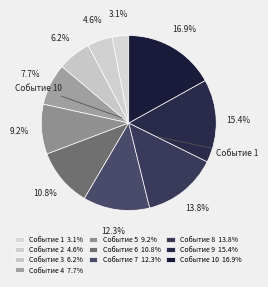

What is the largest slice in the pie chart?

Событие 10